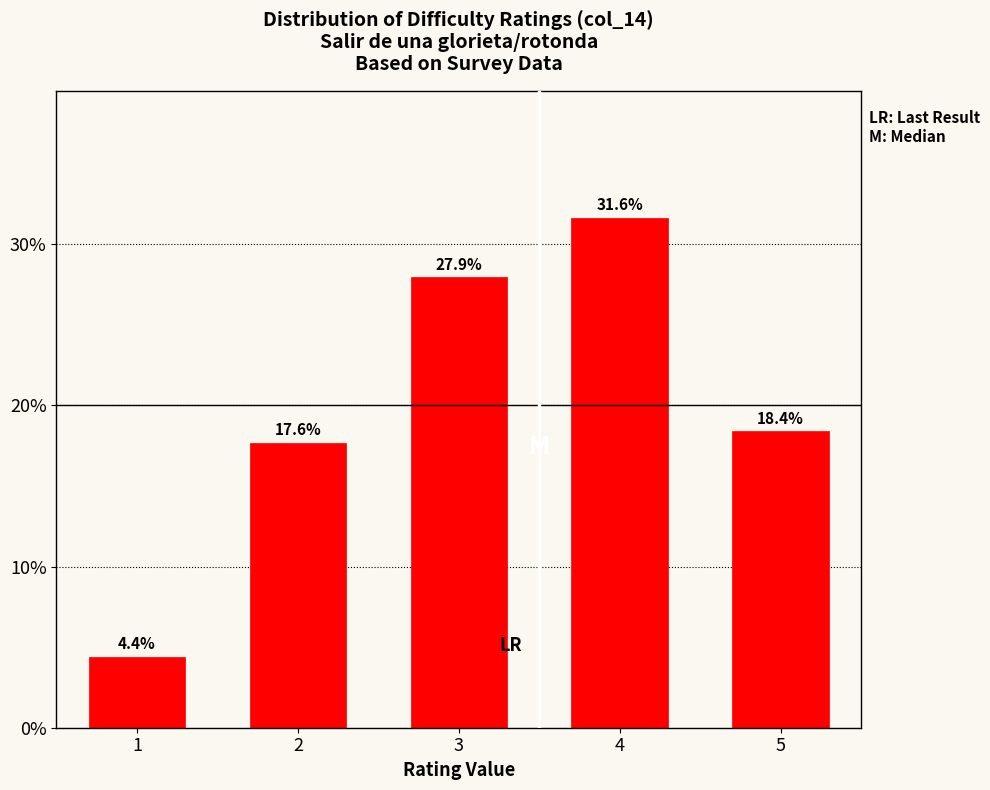

Reading left to right, transcribe all the data shown in this chart.

4.4	17.6	27.9	31.6	18.4